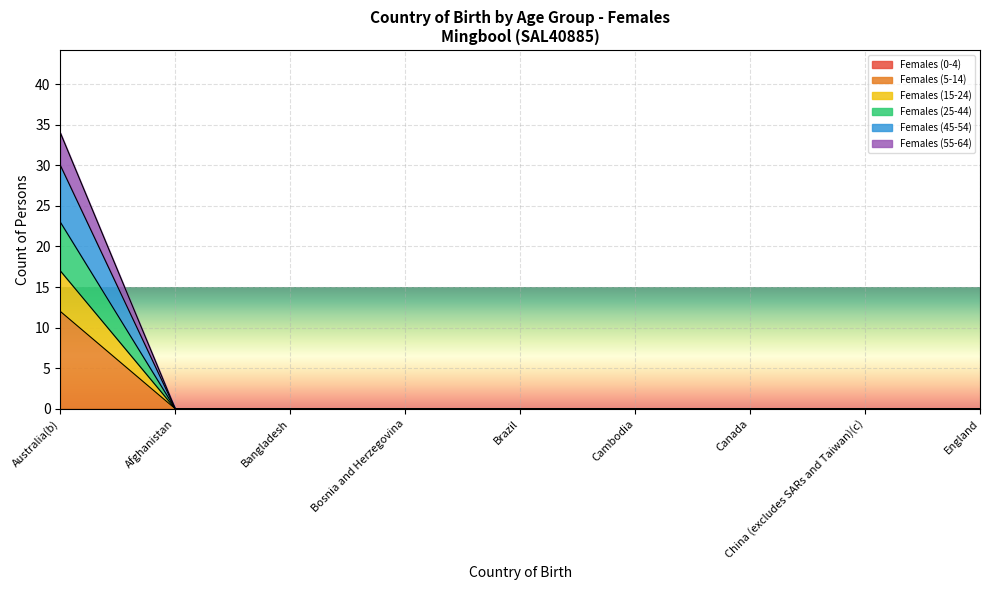

List the labels in order of Females (25-44) value, smallest first.

Afghanistan, Bangladesh, Bosnia and Herzegovina, Brazil, Cambodia, Canada, China (excludes SARs and Taiwan)(c), England, Australia(b)